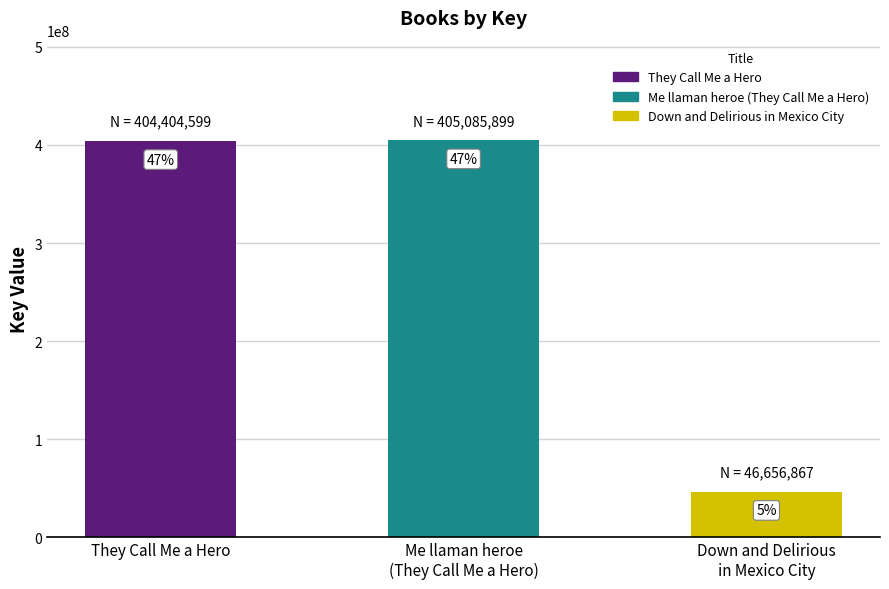

How many bars are there in total?

3